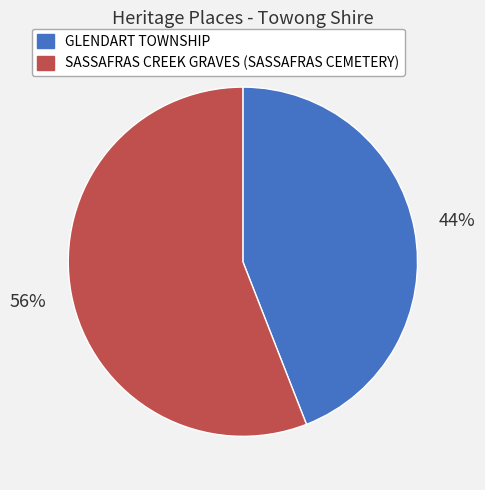

Rank the categories by value from highest to lowest.

SASSAFRAS CREEK GRAVES (SASSAFRAS CEMETERY), GLENDART TOWNSHIP